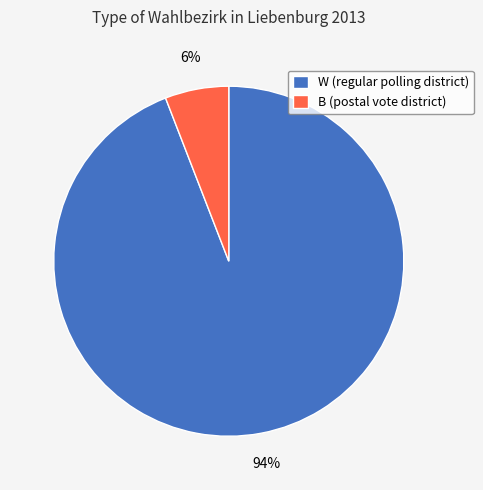

Combined, do B (postal vote district) and W (regular polling district) account for over 50%?

Yes